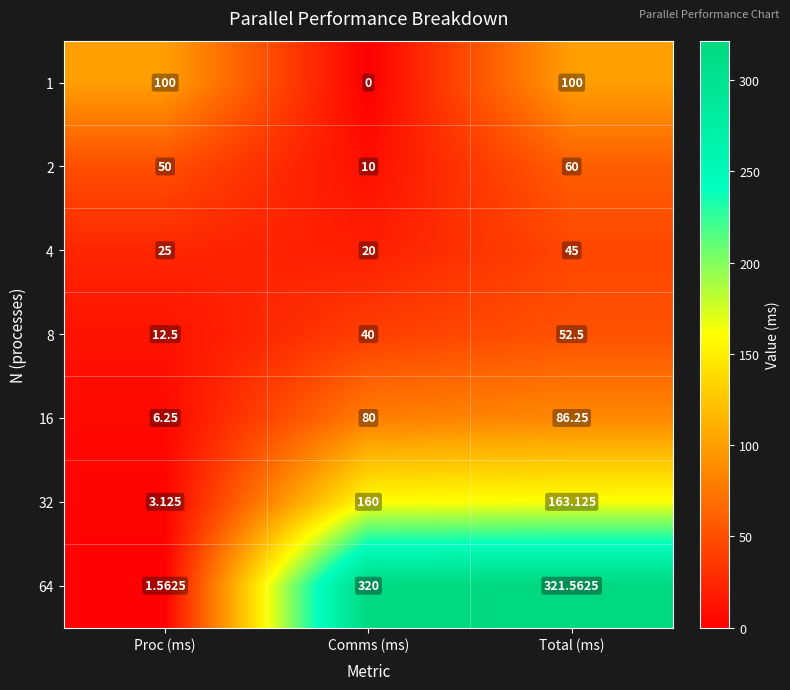

At how many categories does at least one series exceed 114?

2